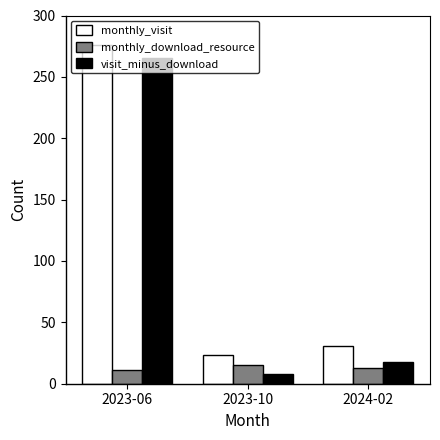

Are the bars horizontal?

No